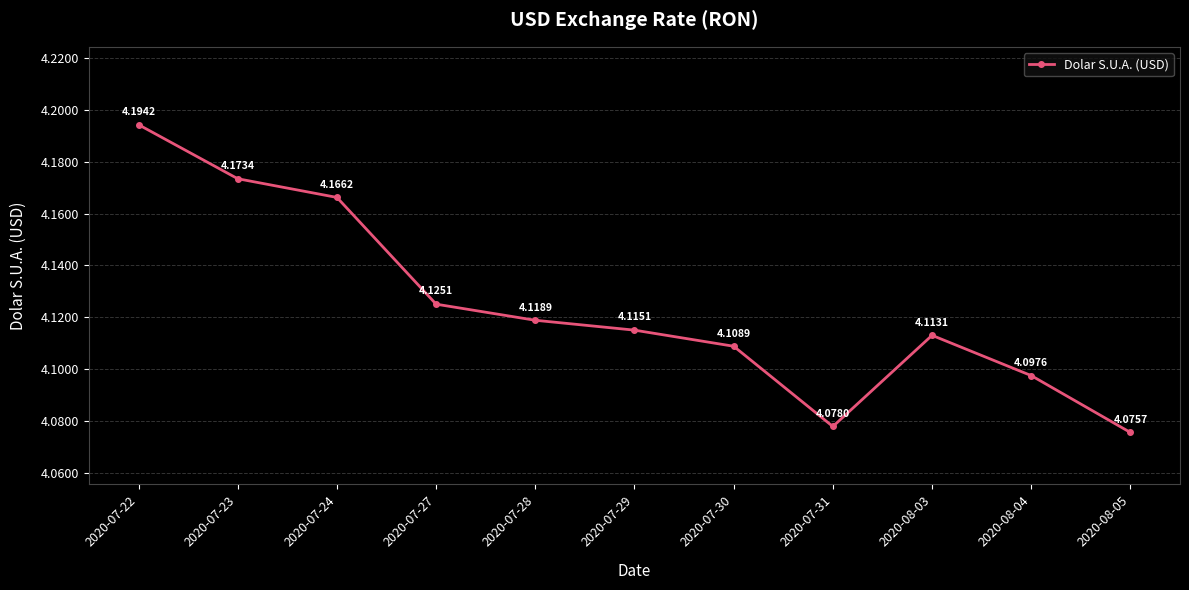

Approximately how many times larger is the value at 2020-07-23 compared to 2020-07-30?

1.0